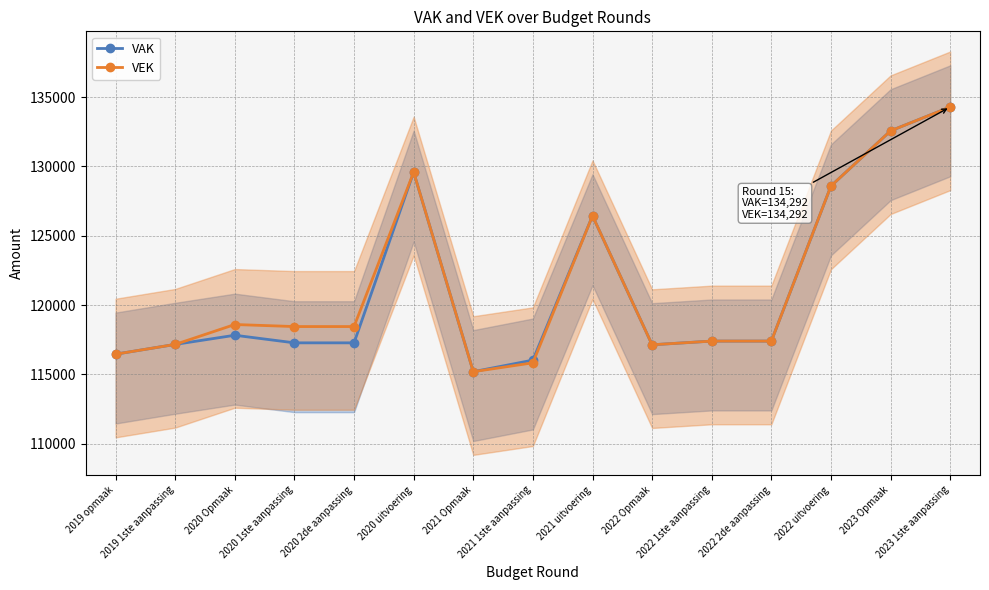

Reading left to right, transcribe all the data shown in this chart.

VAK: 116463	117168	117829	117281	117281	129590	115200	116035	126441	117141	117407	117407	128591	132569	134292
VEK: 116463	117168	118603	118455	118455	129590	115200	115840	126441	117141	117407	117407	128591	132569	134292